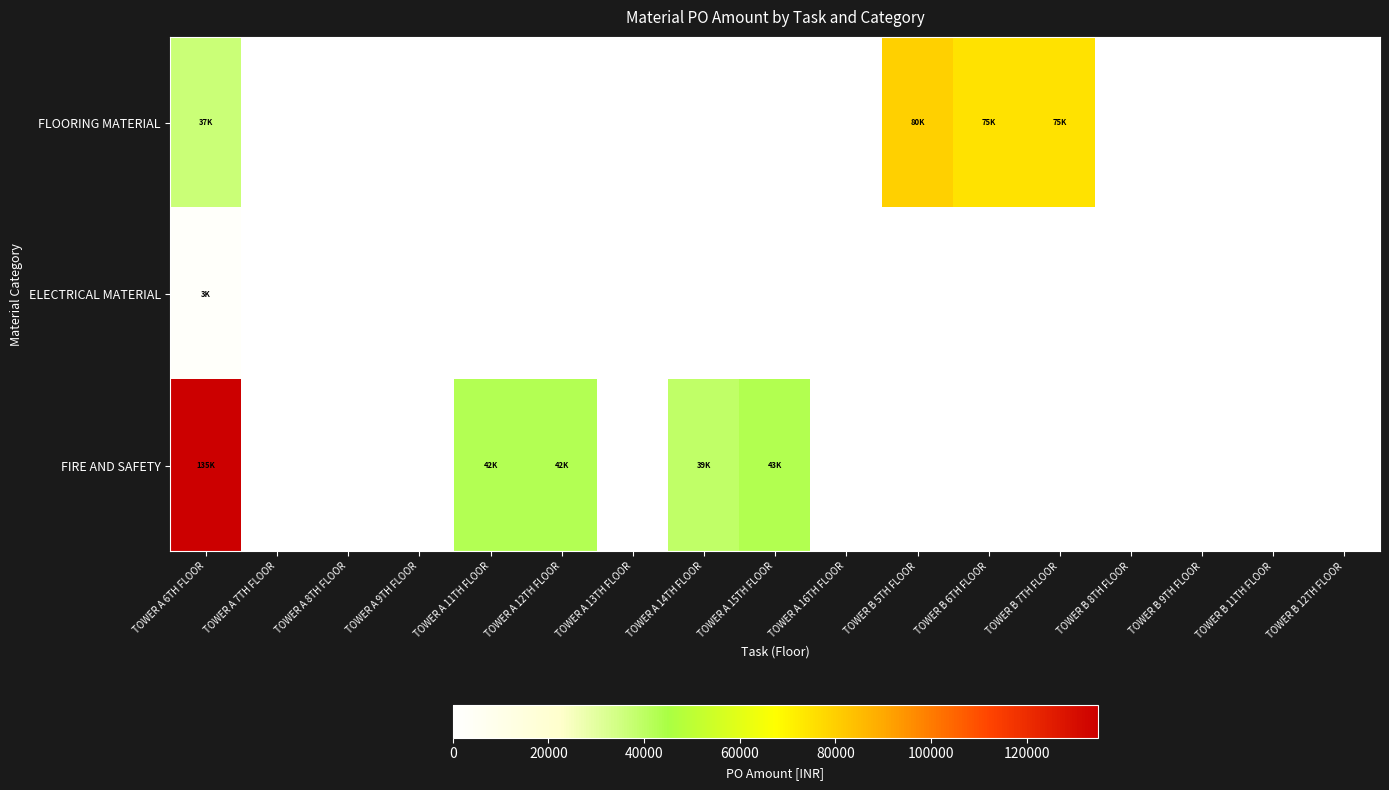

How many data points does each series have?

17